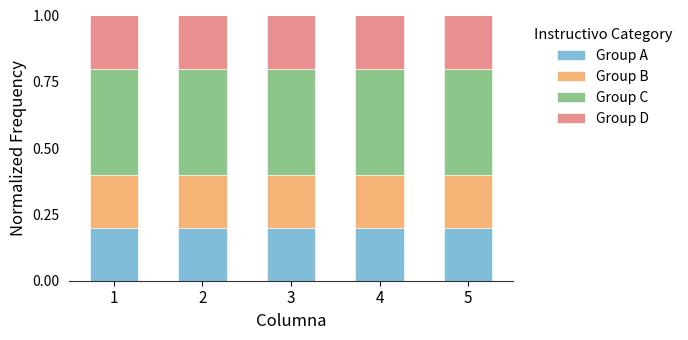

Does the chart contain any negative values?

No